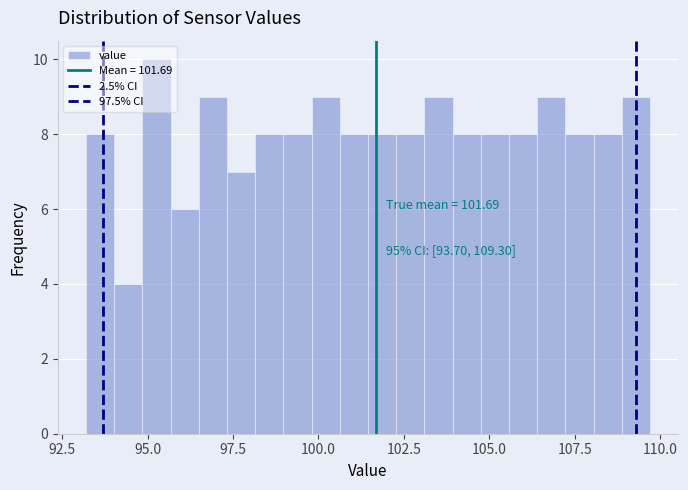

Read against the x-axis, roughly where is the centre of the tallest bar?

95.5